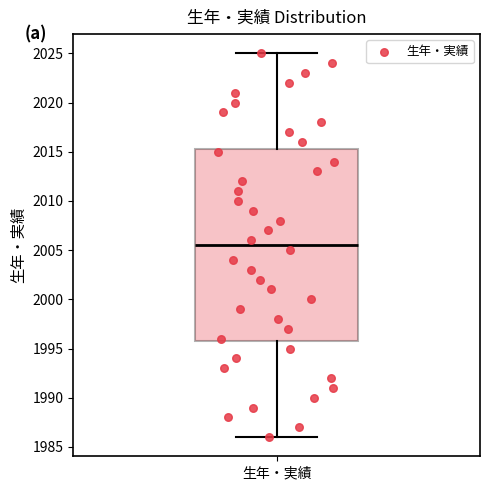

Where does the upper whisker of the box for 生年・実績 end on the y-axis? The values are not printed on the chart, so give them approximately, as read against the axis.

2025.0